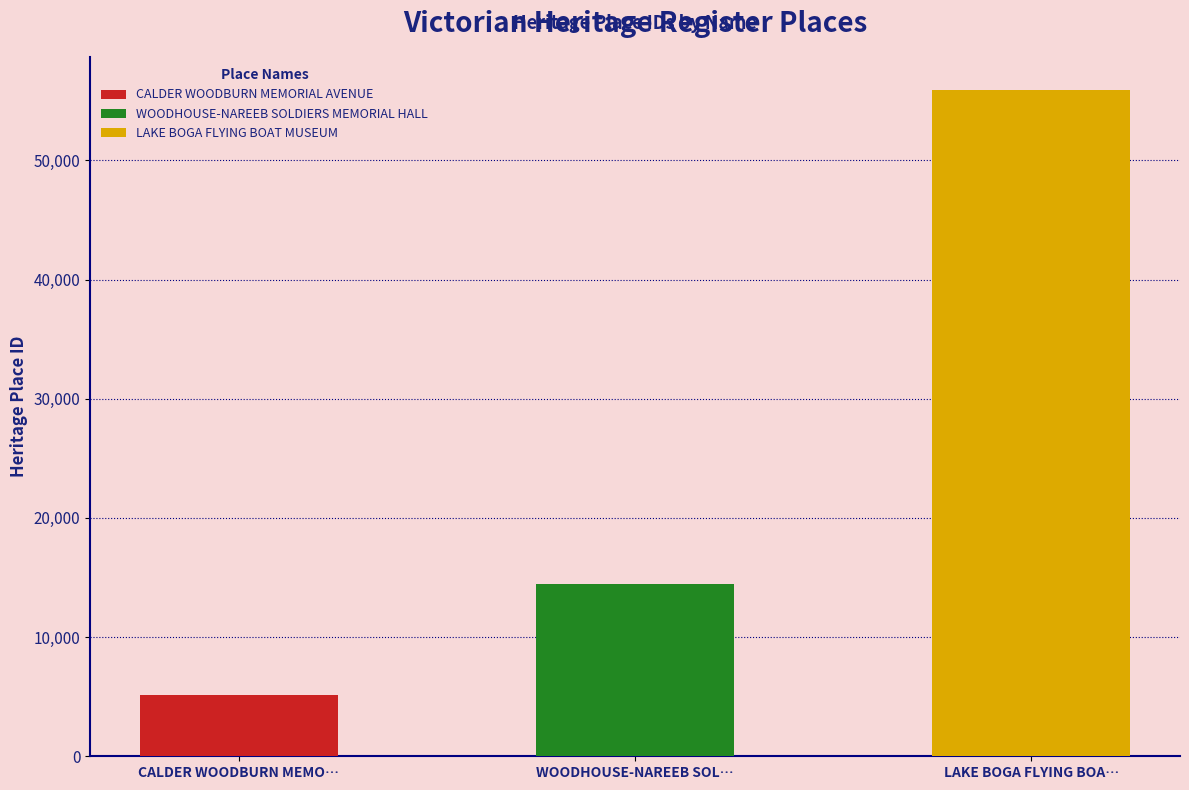

List the labels in order of value, smallest first.

CALDER WOODBURN MEMORIAL AVENUE, WOODHOUSE-NAREEB SOLDIERS MEMORIAL HALL, LAKE BOGA FLYING BOAT MUSEUM